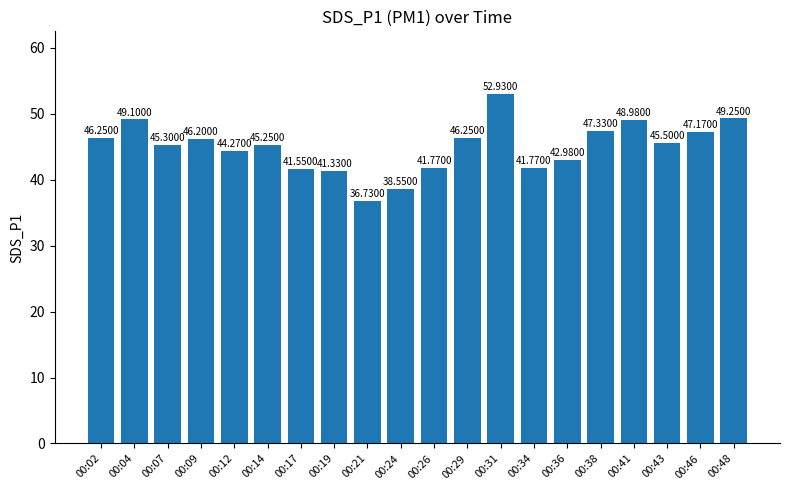

The value at 00:19 is 57.0. True or false?

False